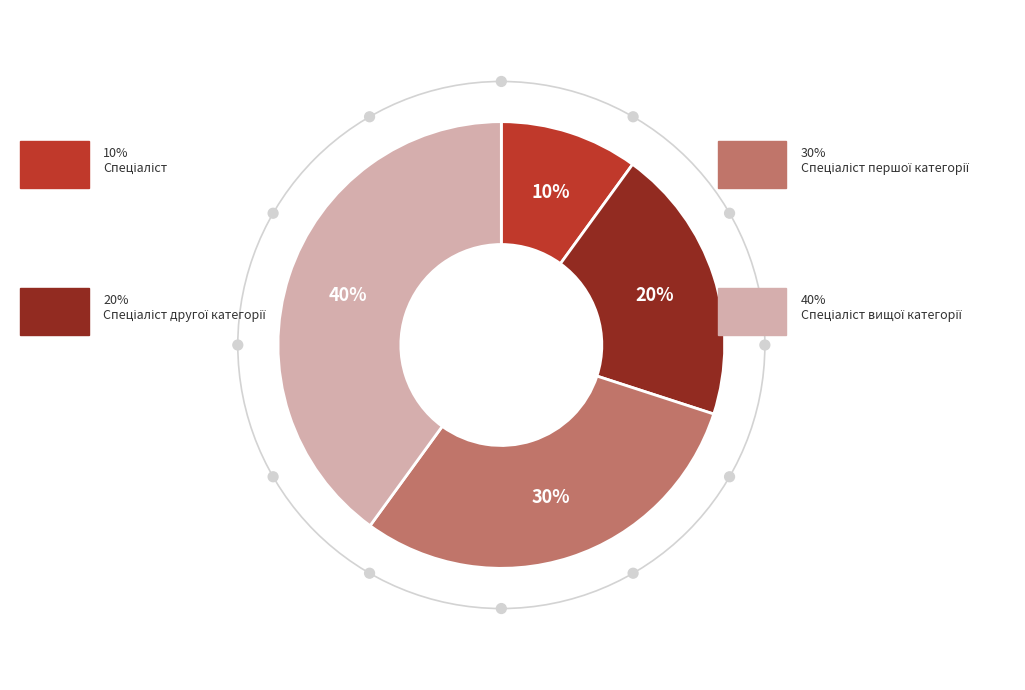

What portion of the pie excludes Спеціаліст?

90.0%